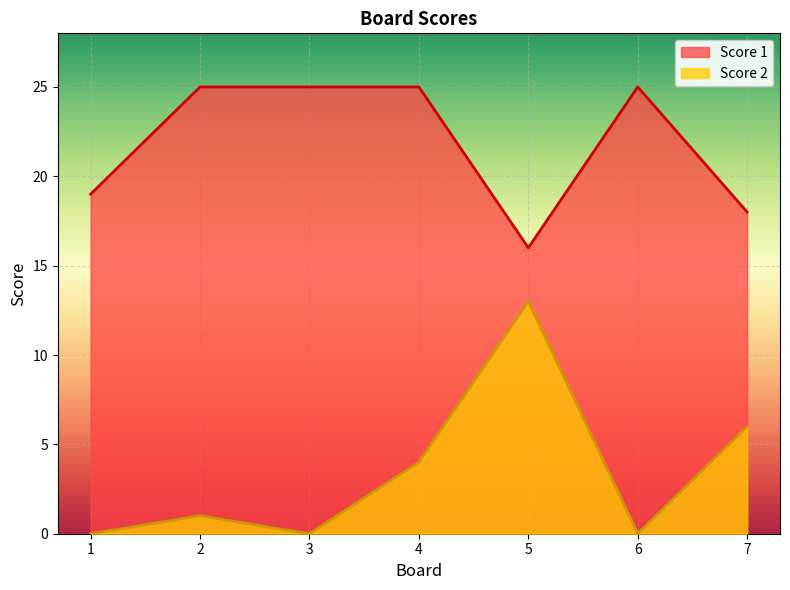

What is the maximum value for Score 1?

25